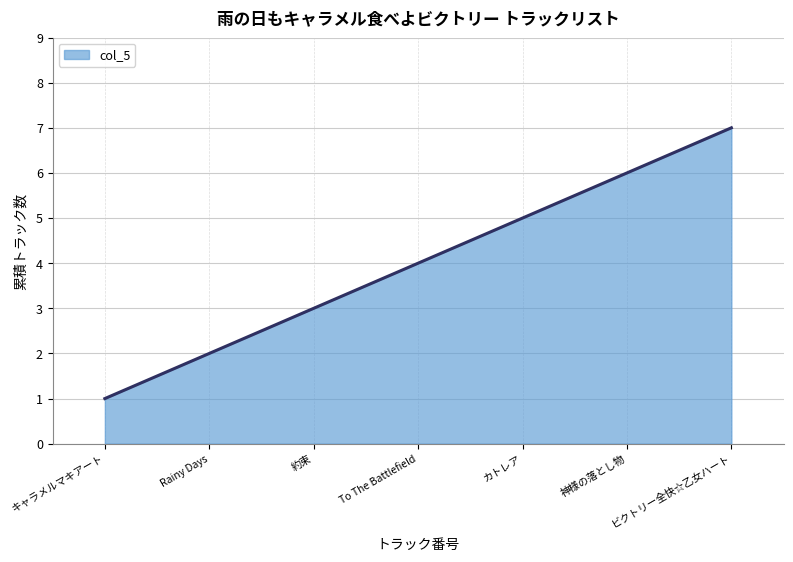

How many lines are shown in the chart?

1